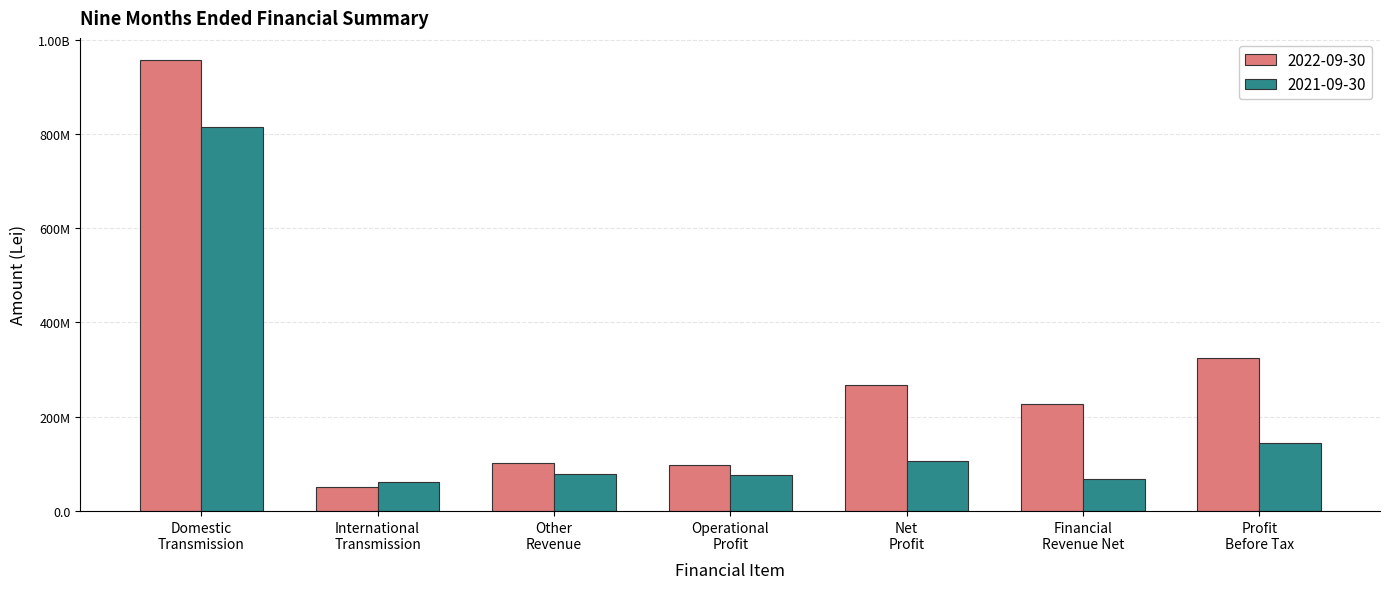

At which category is the sum across all series the highest?

Domestic
Transmission